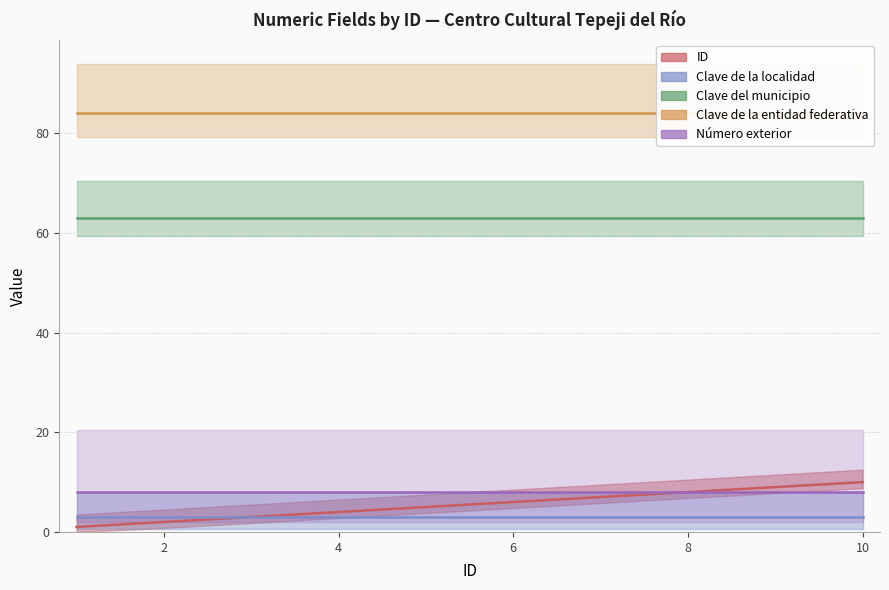

How many categories are shown in the chart?

10